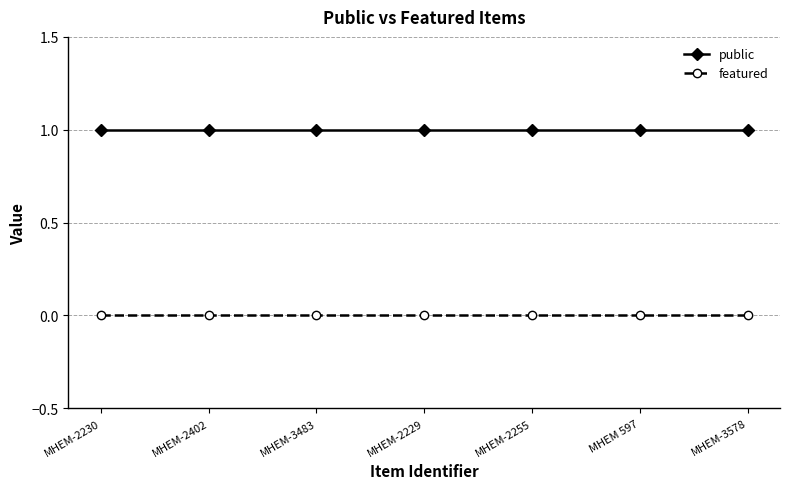

Is it true that public equals 1 at MHEM-2255?

True